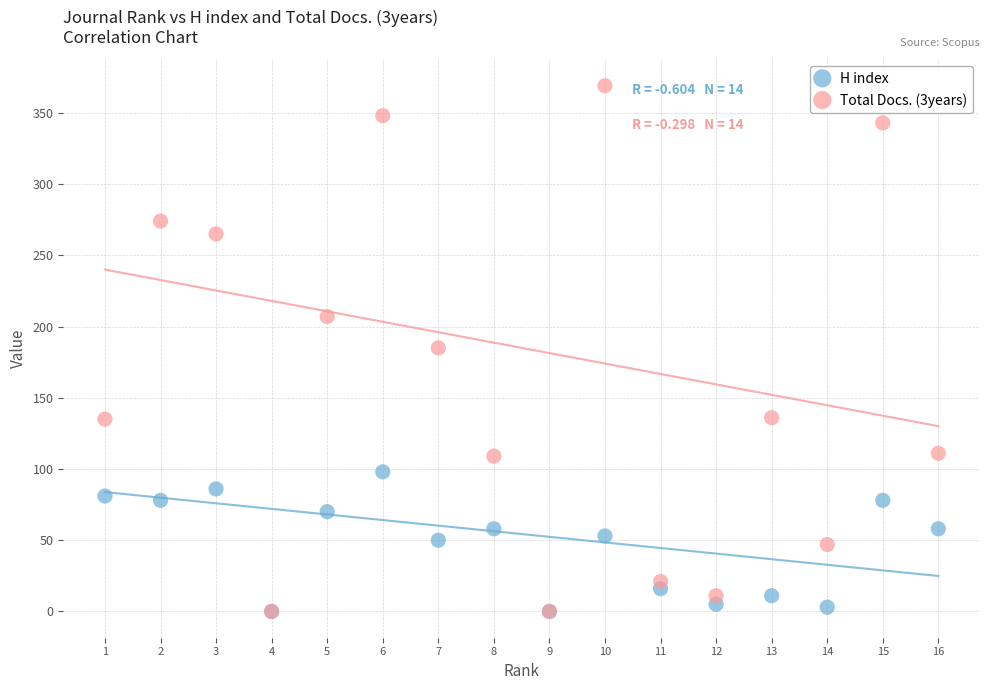

Which series has the widest spread of Y values?

Total Docs. (3years)